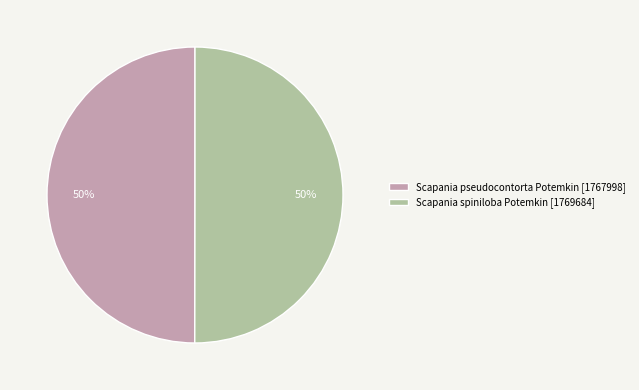

To the nearest percent, what percentage of the pie is Scapania pseudocontorta Potemkin?

50%